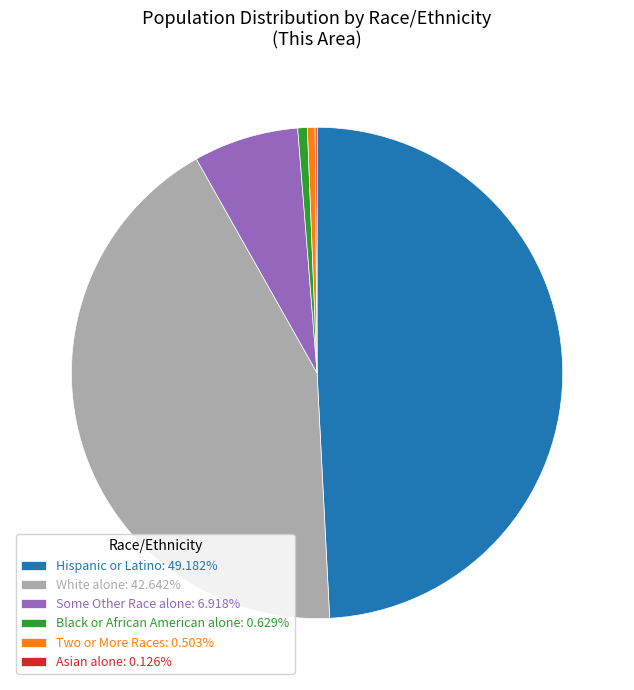

Is the sum of Hispanic or Latino: 49.182% and Some Other Race alone: 6.918% greater than half?

Yes